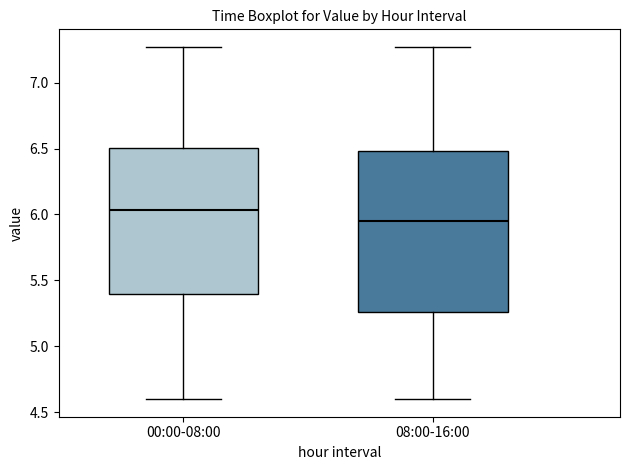

Where does the upper whisker of the box for 00:00-08:00 end on the y-axis? The values are not printed on the chart, so give them approximately, as read against the axis.

7.25